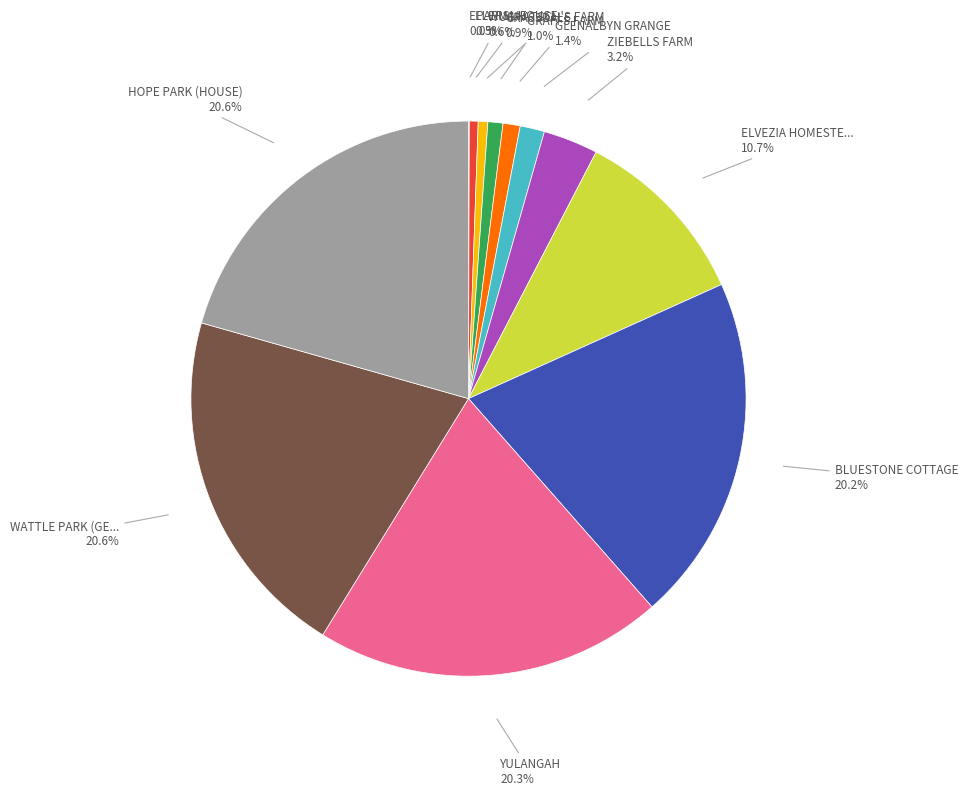

Does any single category account for the majority?

No